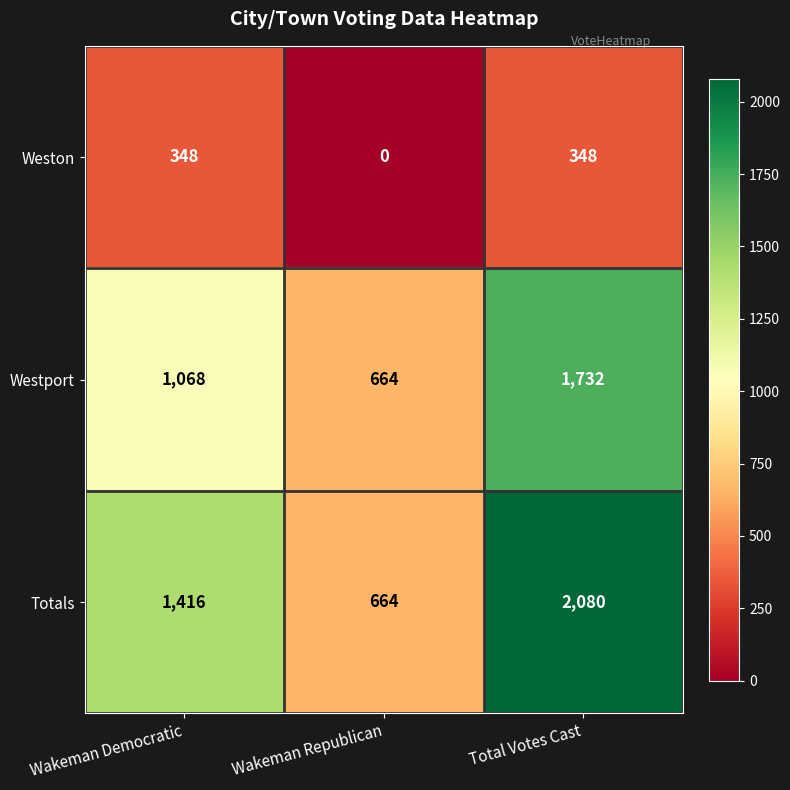

What is the approximate value of Totals at Wakeman Republican, to the nearest 10?

660